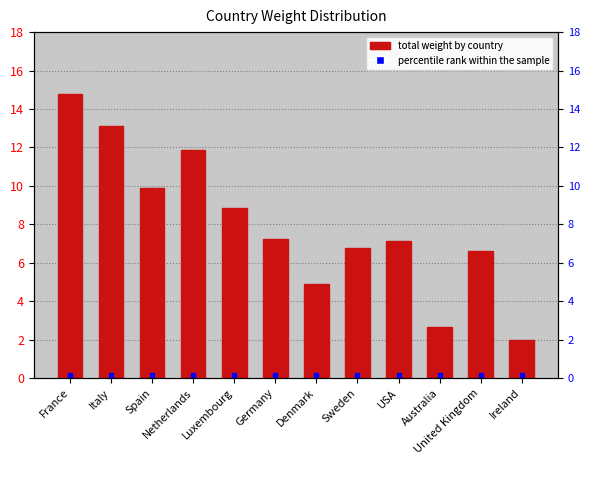

At which category is the sum across all series the highest?

France